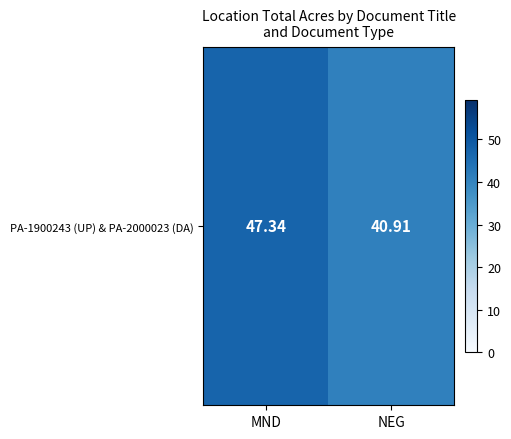

At which category does the chart reach its peak across all series?

MND